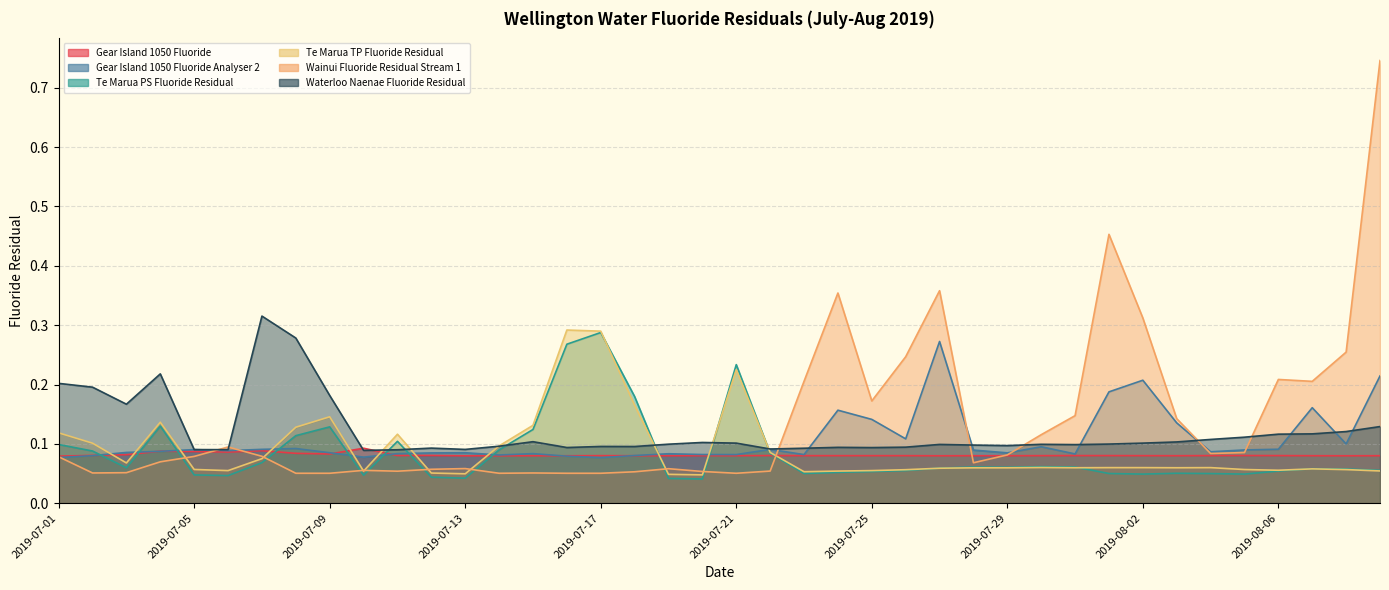

How many interior local peaks does the Gear Island 1050 Fluoride series have?

8